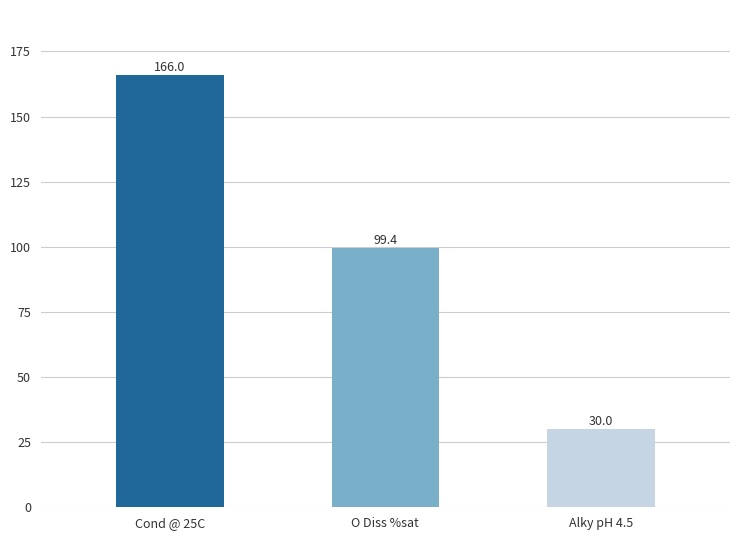

What is the label of the 2nd bar from the right?

O Diss %sat